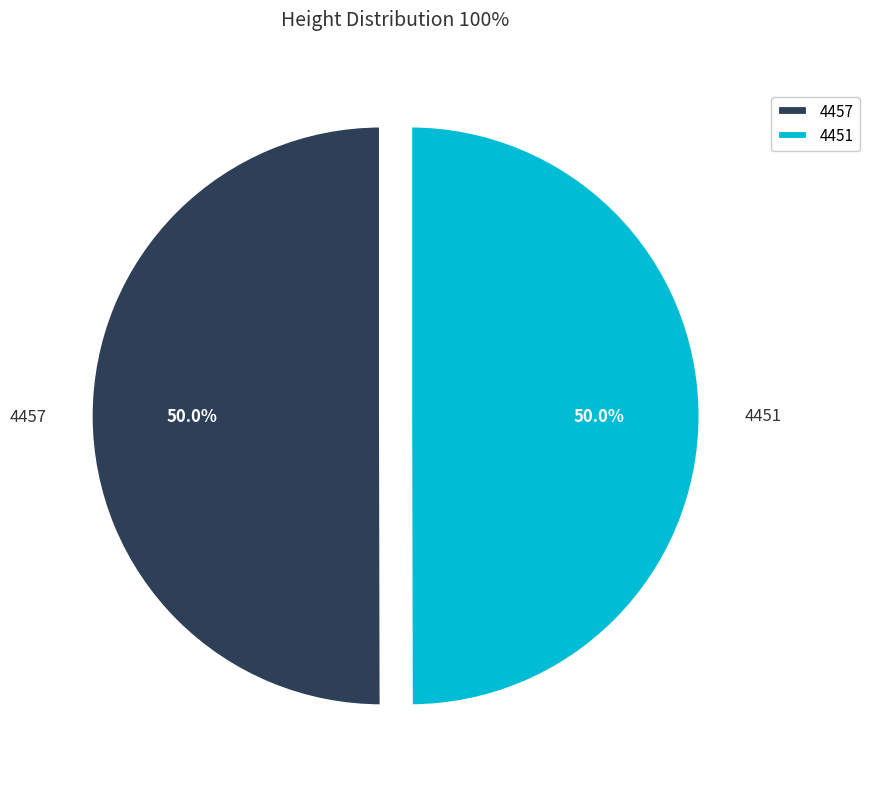

Is it true that 4451 is 41% of the pie?

False